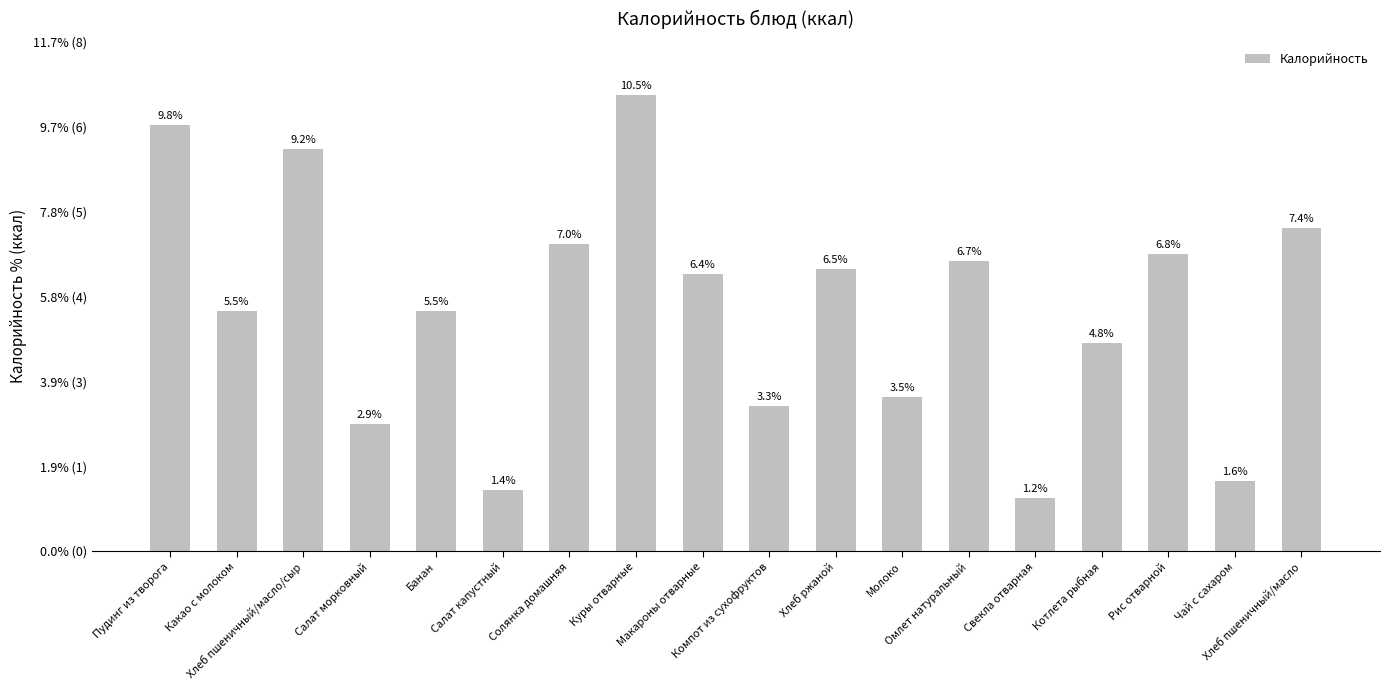

What is the value of the 18th bar from the left?

245